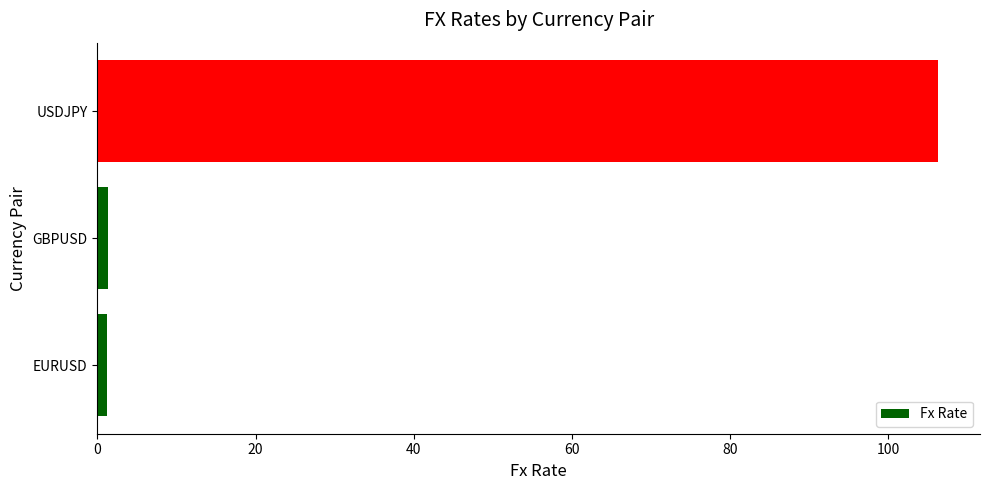

Which category has the highest value across all series?

USDJPY